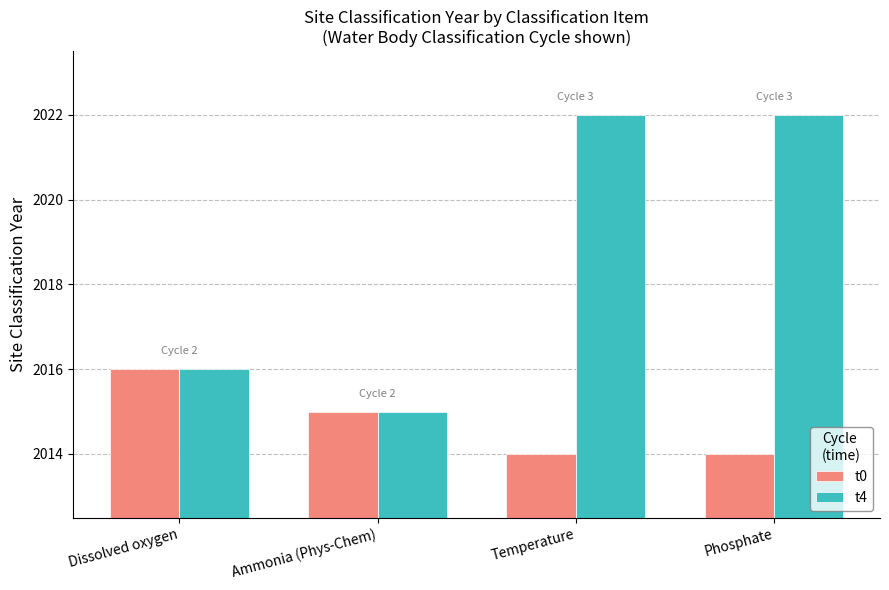

What is the average value of the t0 series?

2015